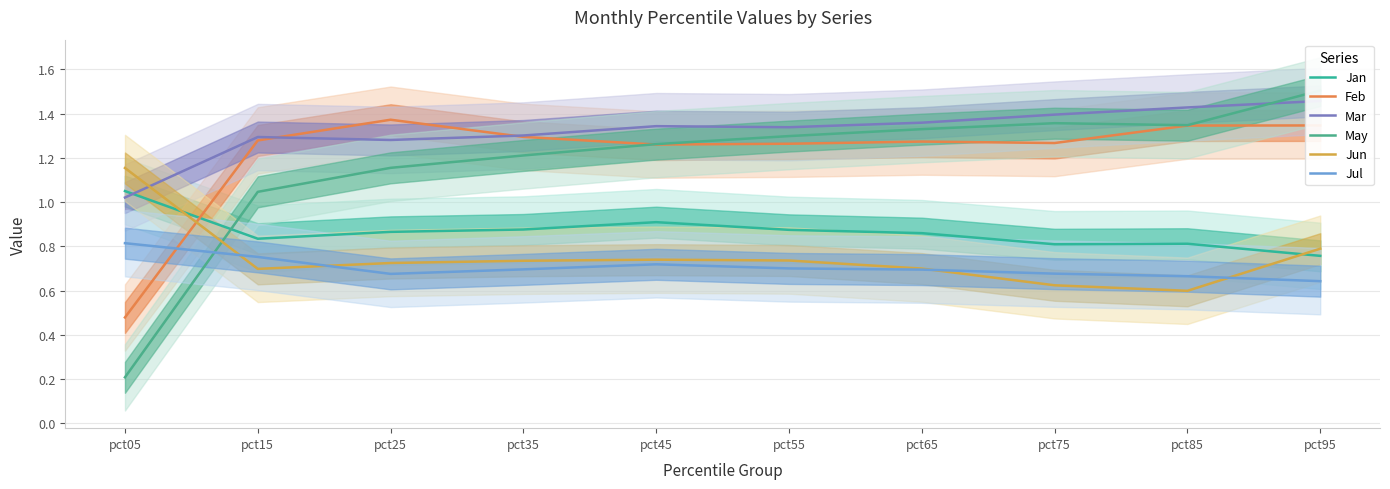

Which series has the largest total across all categories?

Mar